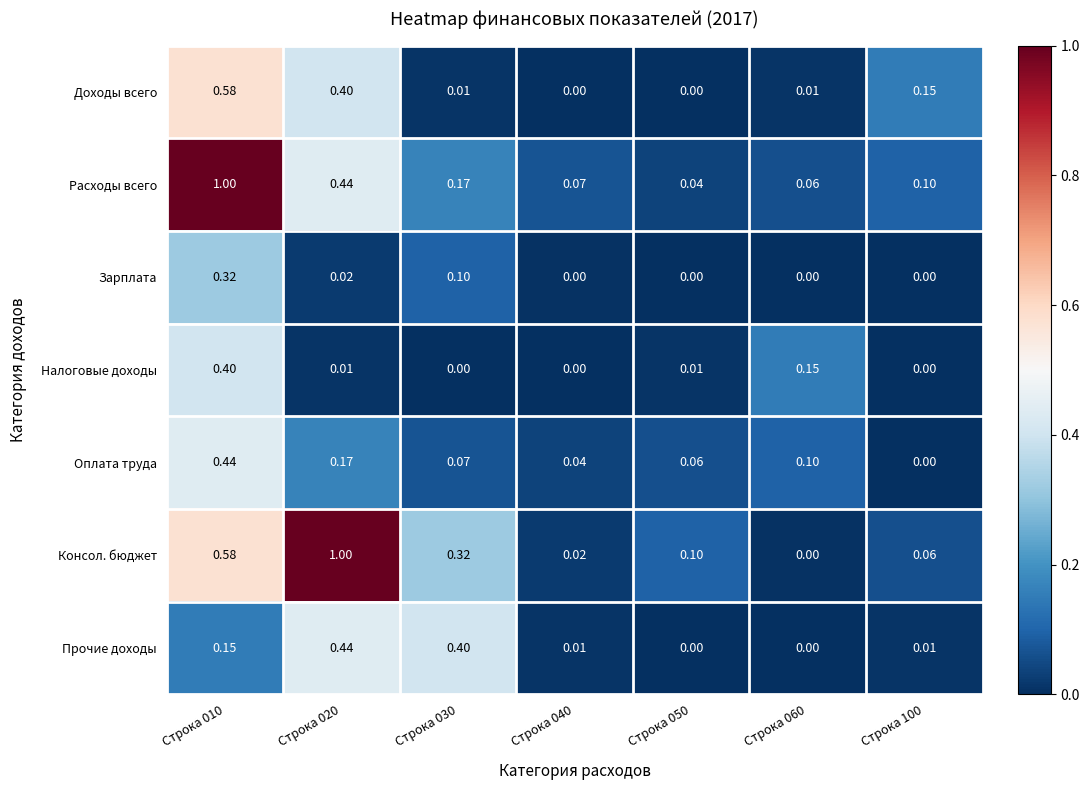

Which series has the widest spread of values?

Консол. бюджет